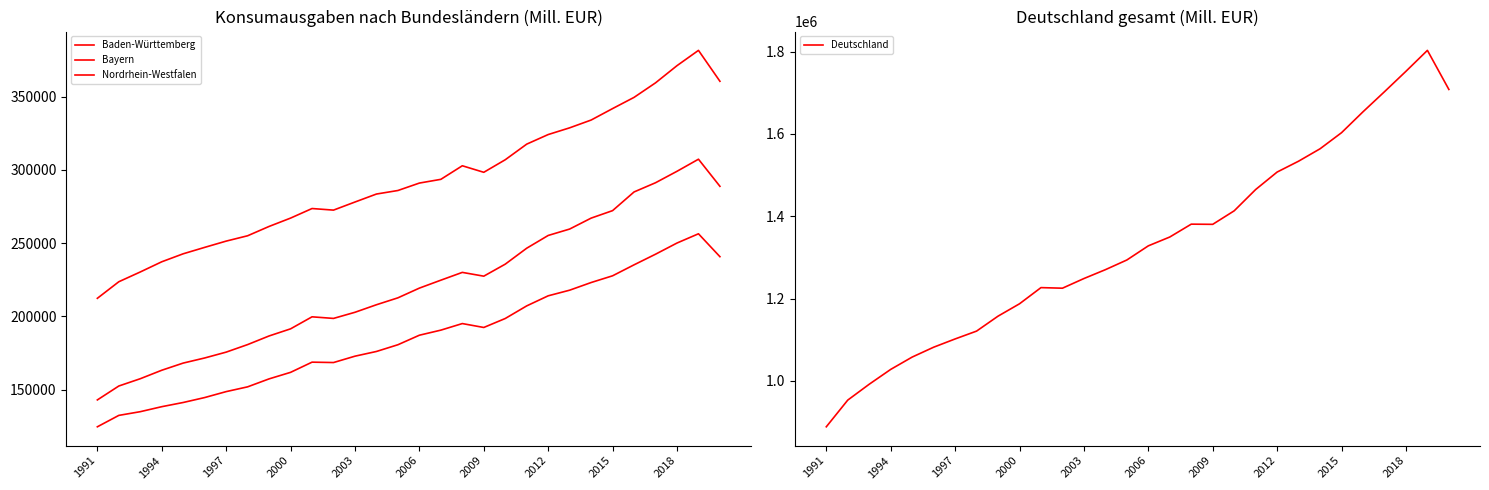

What is the sum of all Bayern values?

6622889